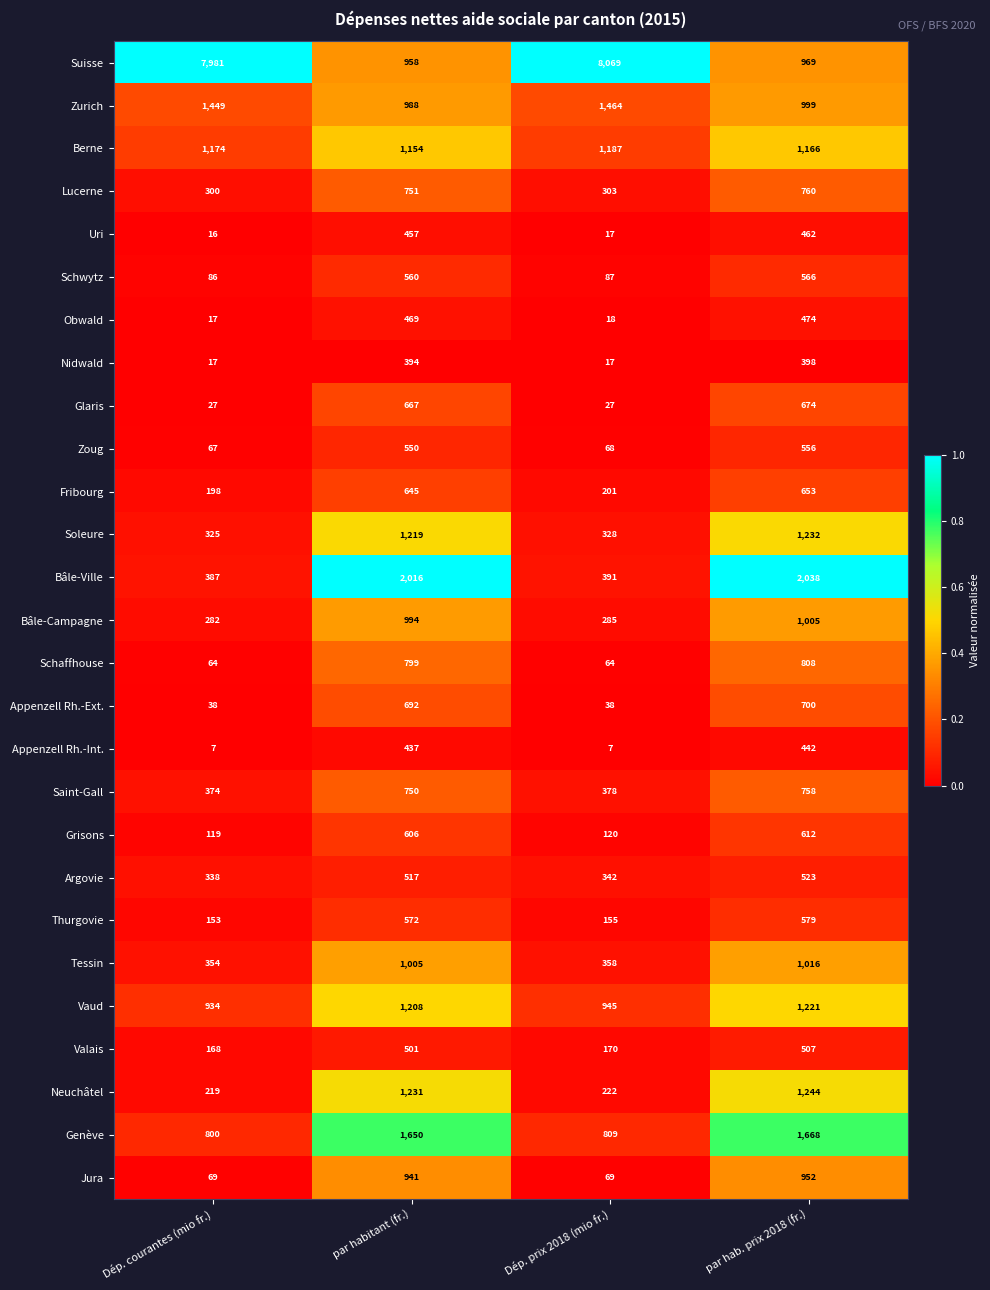

Where is Lucerne nearest to the value 530?

par habitant (fr.)